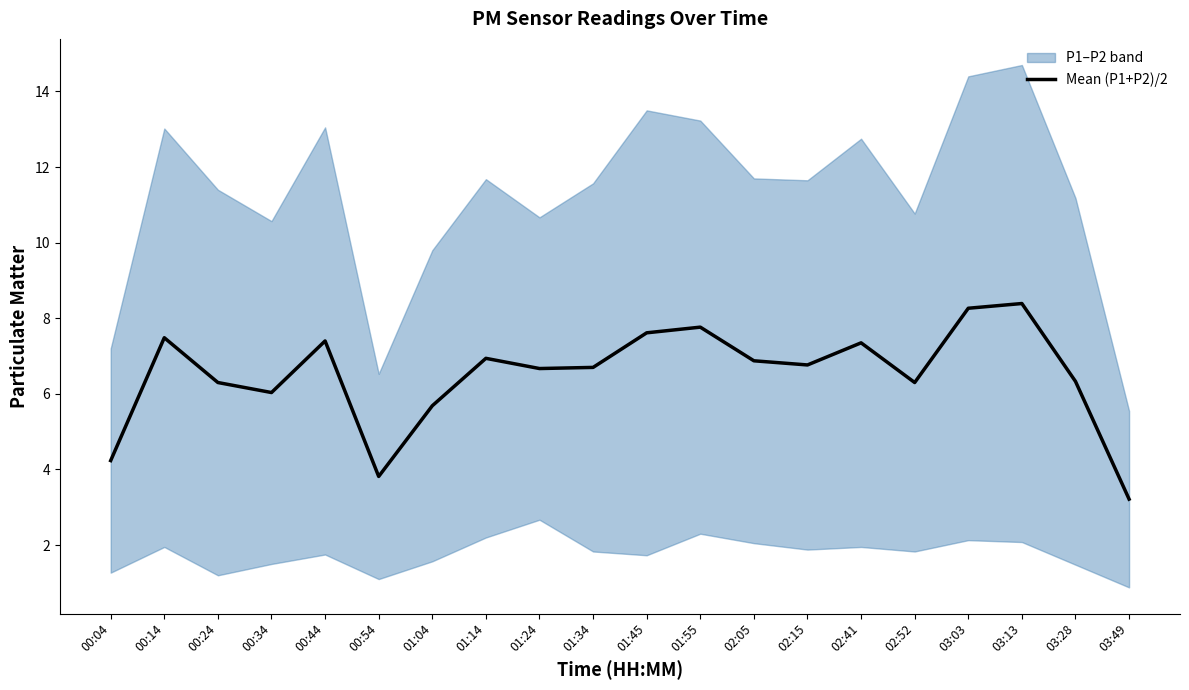

What is the value of the 8th point from the left?

6.9